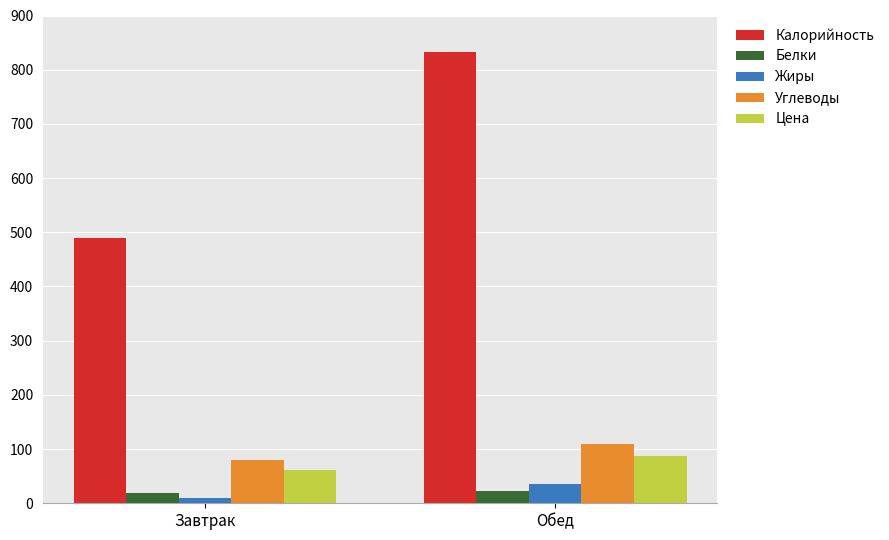

True or false: Жиры has a value of 9.9 at Завтрак.

True